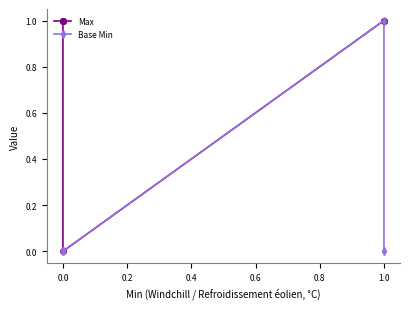

What is the difference between the highest and lowest values at 0.6?

1